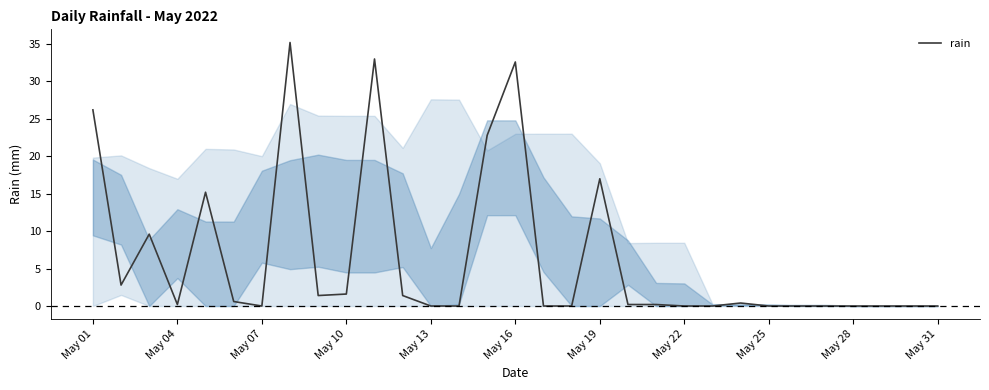

Reading right to left, extract all data points from this chart.

0.0	0.0	0.0	0.0	0.0	0.0	0.0	0.4	0.0	0.0	0.2	0.2	17.0	0.0	0.0	32.6	22.8	0.0	0.0	1.4	33.0	1.6	1.4	35.2	0.0	0.6	15.2	0.2	9.6	2.8	26.2